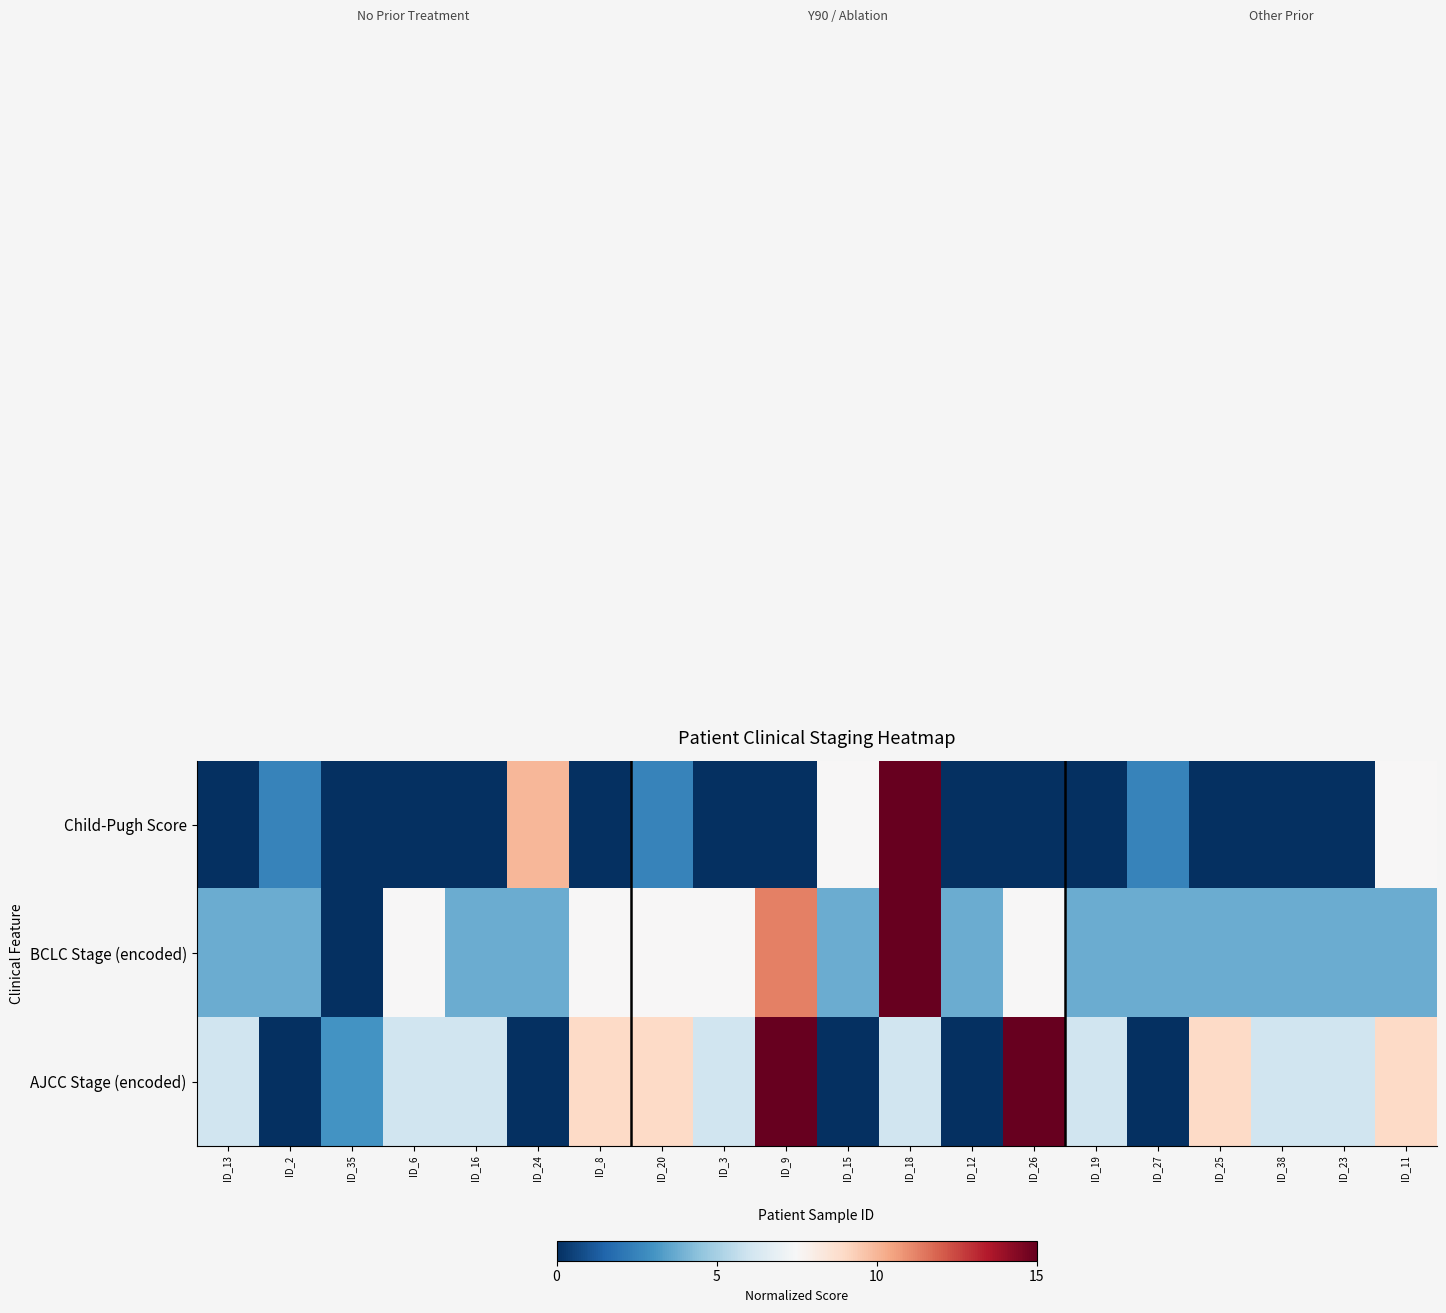

What is the spread (max minus min) of values at ID_25?

9.0